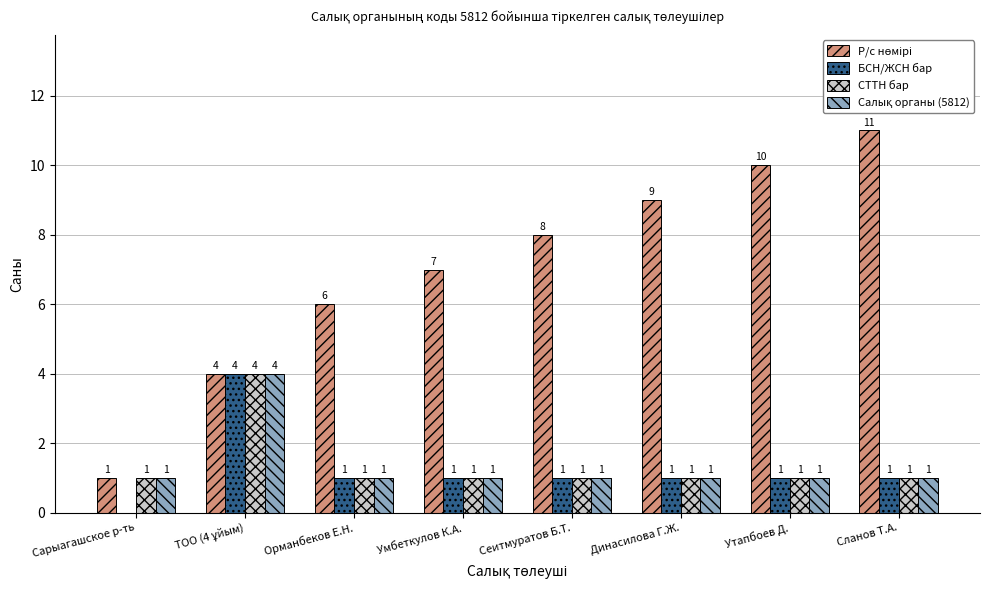

What is the total value across all series at Умбеткулов К.А.?

10